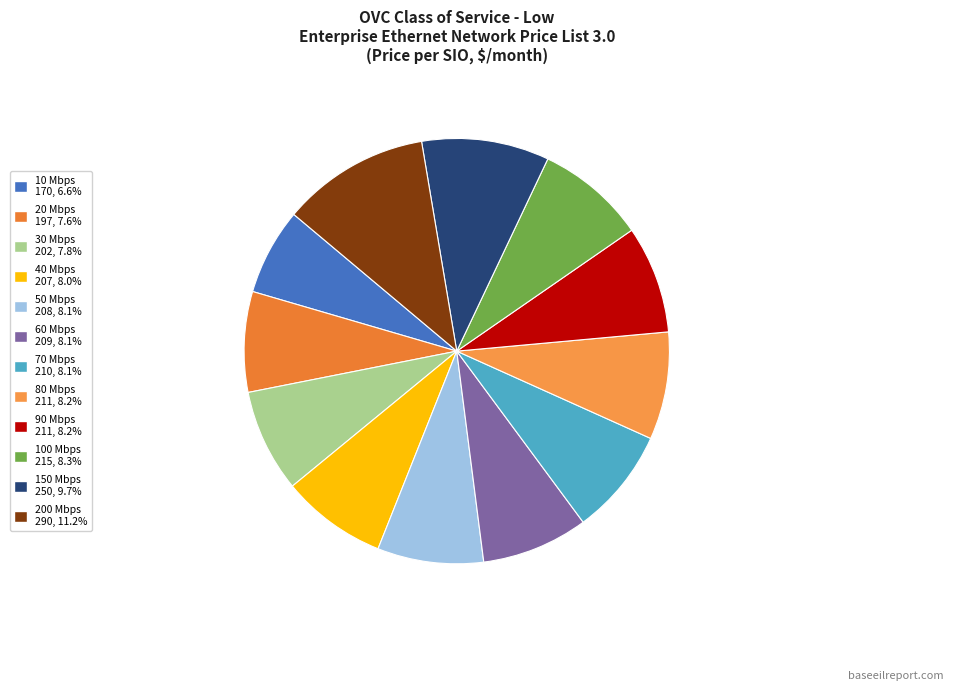

The 20 Mbps slice represents 2% of the pie. True or false?

False